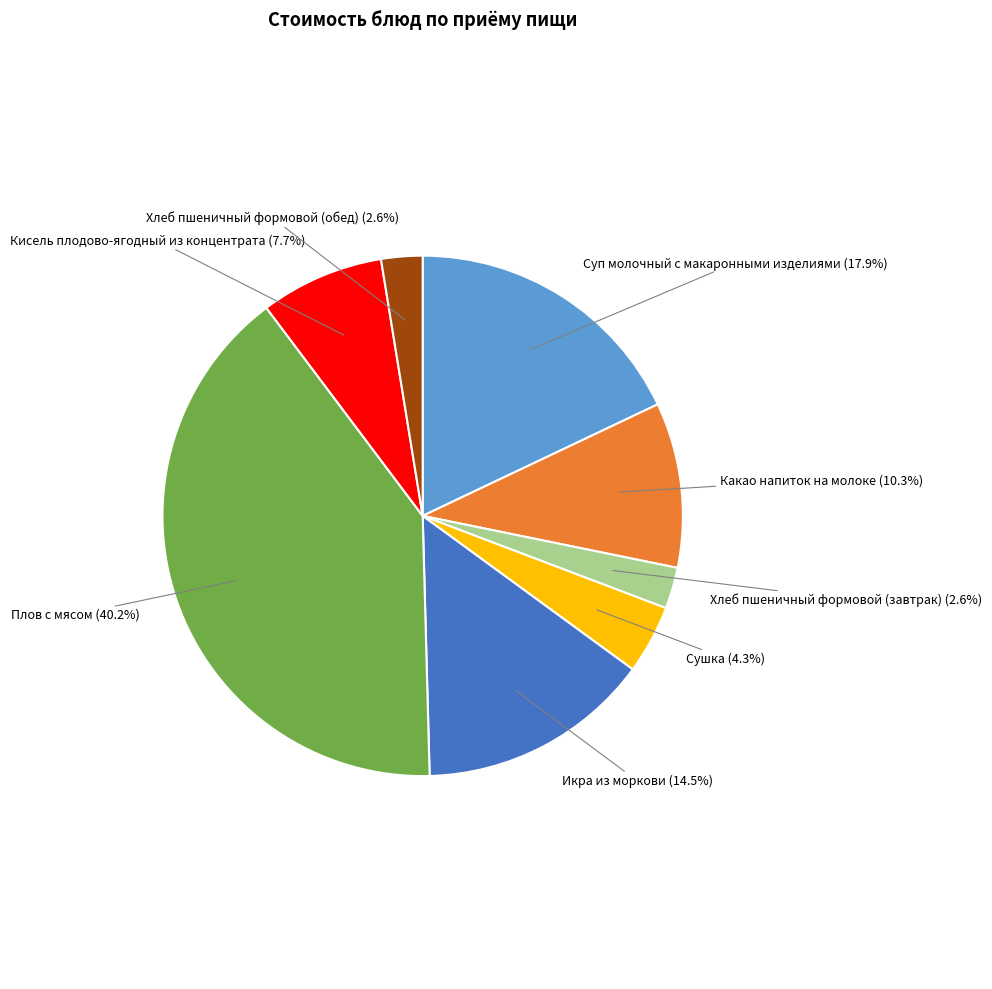

Is there any slice that represents more than half of the pie?

No